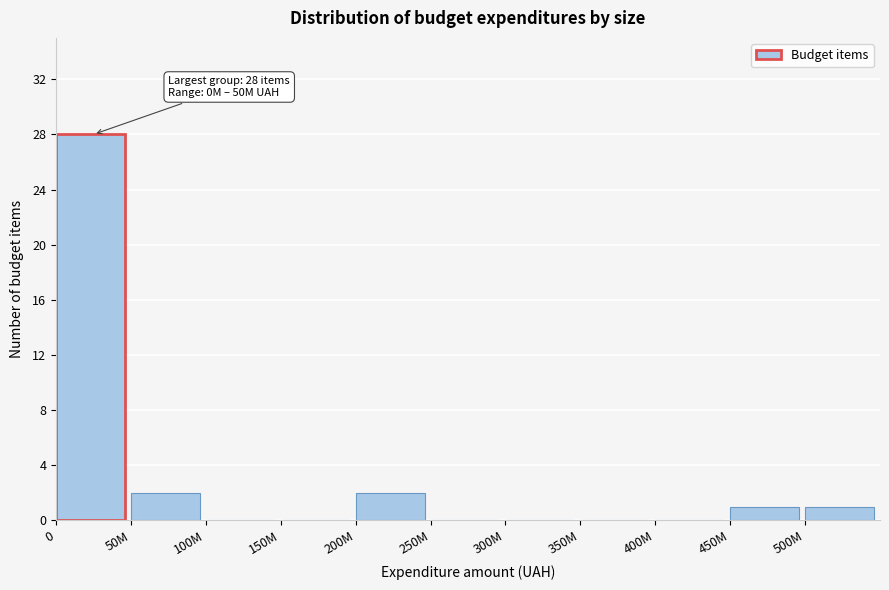

Reading right to left, list all the values displayed in this chart.

500M=1	450M=1	400M=0	350M=0	300M=0	250M=0	200M=2	150M=0	100M=0	50M=2	0=28